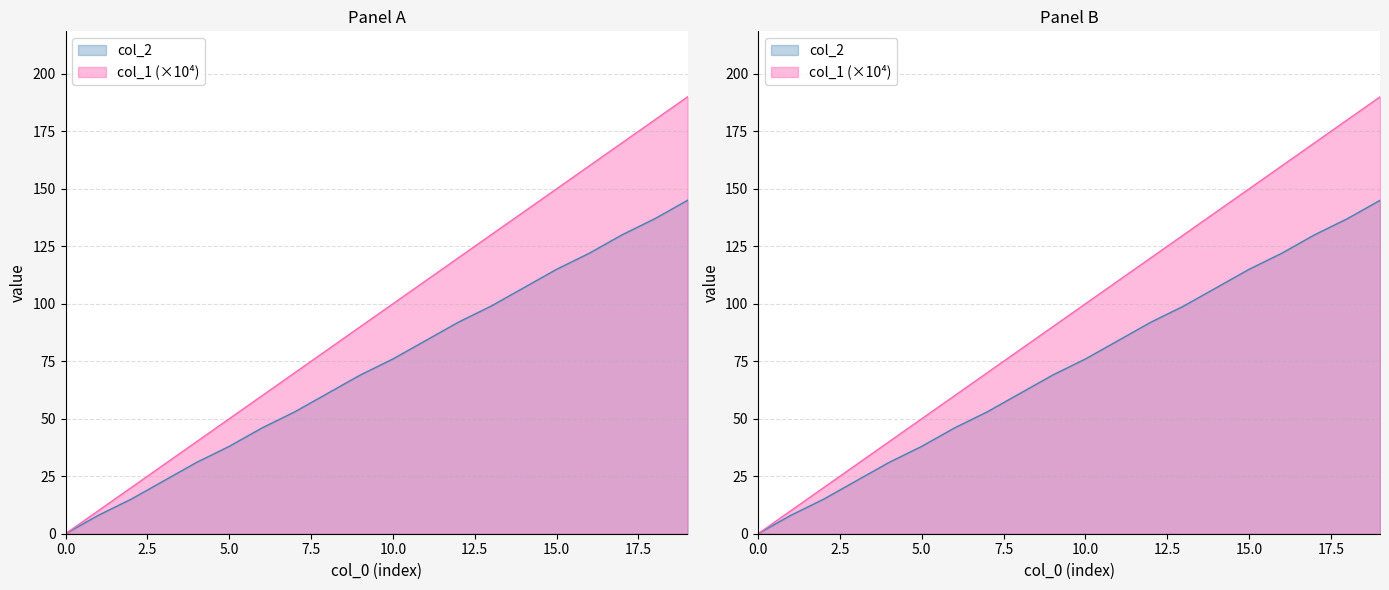

Reading left to right, extract all data points from this chart.

col_1: 0=0	1=10	2=20	3=30	4=40	5=50	6=60	7=70	8=80	9=90	10=100	11=110	12=120	13=130	14=140	15=150	16=160	17=170	18=180	19=190
col_2: 0=0	1=8	2=15	3=23	4=31	5=38	6=46	7=53	8=61	9=69	10=76	11=84	12=92	13=99	14=107	15=115	16=122	17=130	18=137	19=145